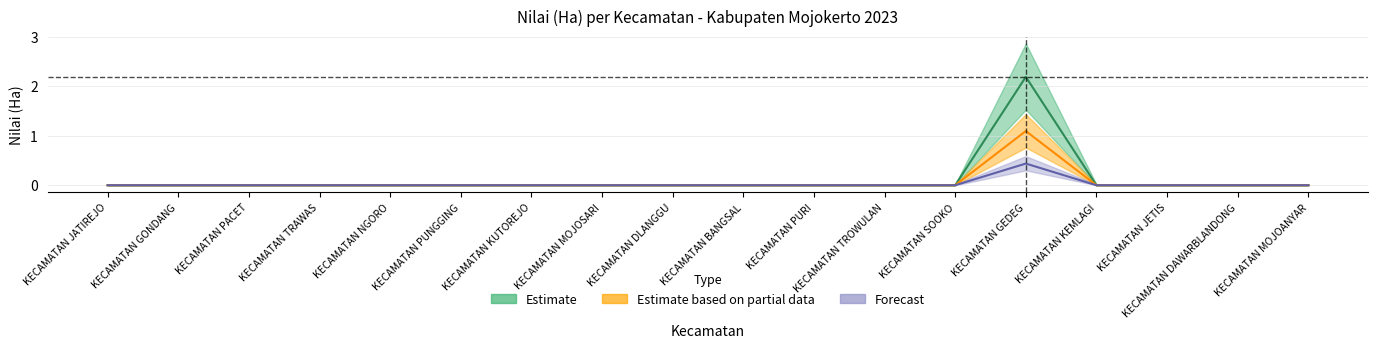

Reading left to right, list all the values displayed in this chart.

Estimate: KECAMATAN JATIREJO=0.0	KECAMATAN GONDANG=0.0	KECAMATAN PACET=0.0	KECAMATAN TRAWAS=0.0	KECAMATAN NGORO=0.0	KECAMATAN PUNGGING=0.0	KECAMATAN KUTOREJO=0.0	KECAMATAN MOJOSARI=0.0	KECAMATAN DLANGGU=0.0	KECAMATAN BANGSAL=0.0	KECAMATAN PURI=0.0	KECAMATAN TROWULAN=0.0	KECAMATAN SOOKO=0.0	KECAMATAN GEDEG=2.2	KECAMATAN KEMLAGI=0.0	KECAMATAN JETIS=0.0	KECAMATAN DAWARBLANDONG=0.0	KECAMATAN MOJOANYAR=0.0
Estimate based on partial data: KECAMATAN JATIREJO=0.0	KECAMATAN GONDANG=0.0	KECAMATAN PACET=0.0	KECAMATAN TRAWAS=0.0	KECAMATAN NGORO=0.0	KECAMATAN PUNGGING=0.0	KECAMATAN KUTOREJO=0.0	KECAMATAN MOJOSARI=0.0	KECAMATAN DLANGGU=0.0	KECAMATAN BANGSAL=0.0	KECAMATAN PURI=0.0	KECAMATAN TROWULAN=0.0	KECAMATAN SOOKO=0.0	KECAMATAN GEDEG=1.1	KECAMATAN KEMLAGI=0.0	KECAMATAN JETIS=0.0	KECAMATAN DAWARBLANDONG=0.0	KECAMATAN MOJOANYAR=0.0
Forecast: KECAMATAN JATIREJO=0.0	KECAMATAN GONDANG=0.0	KECAMATAN PACET=0.0	KECAMATAN TRAWAS=0.0	KECAMATAN NGORO=0.0	KECAMATAN PUNGGING=0.0	KECAMATAN KUTOREJO=0.0	KECAMATAN MOJOSARI=0.0	KECAMATAN DLANGGU=0.0	KECAMATAN BANGSAL=0.0	KECAMATAN PURI=0.0	KECAMATAN TROWULAN=0.0	KECAMATAN SOOKO=0.0	KECAMATAN GEDEG=0.4	KECAMATAN KEMLAGI=0.0	KECAMATAN JETIS=0.0	KECAMATAN DAWARBLANDONG=0.0	KECAMATAN MOJOANYAR=0.0